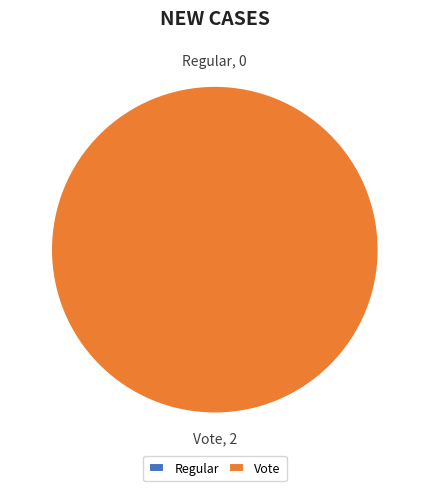

Is there a majority slice in this chart?

Yes